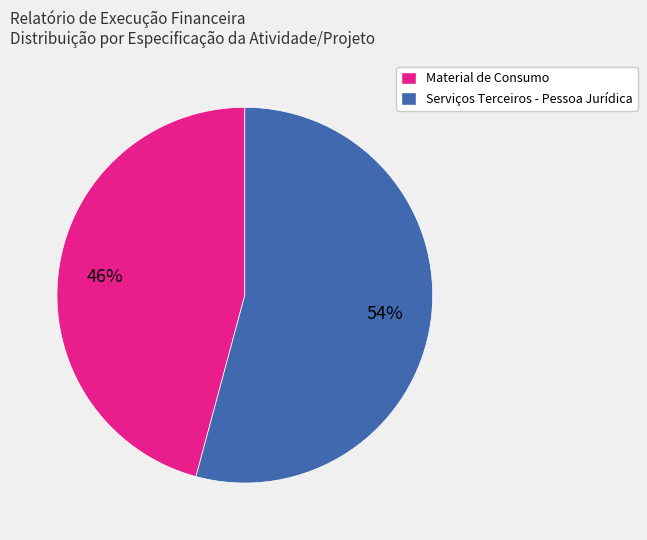

Approximately how many times larger is the value at Serviços Terceiros - Pessoa Jurídica compared to Material de Consumo?

1.2